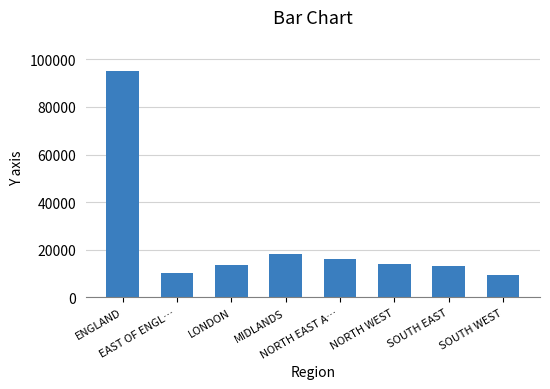

What is the label of the 5th bar from the left?

NORTH EAST A…